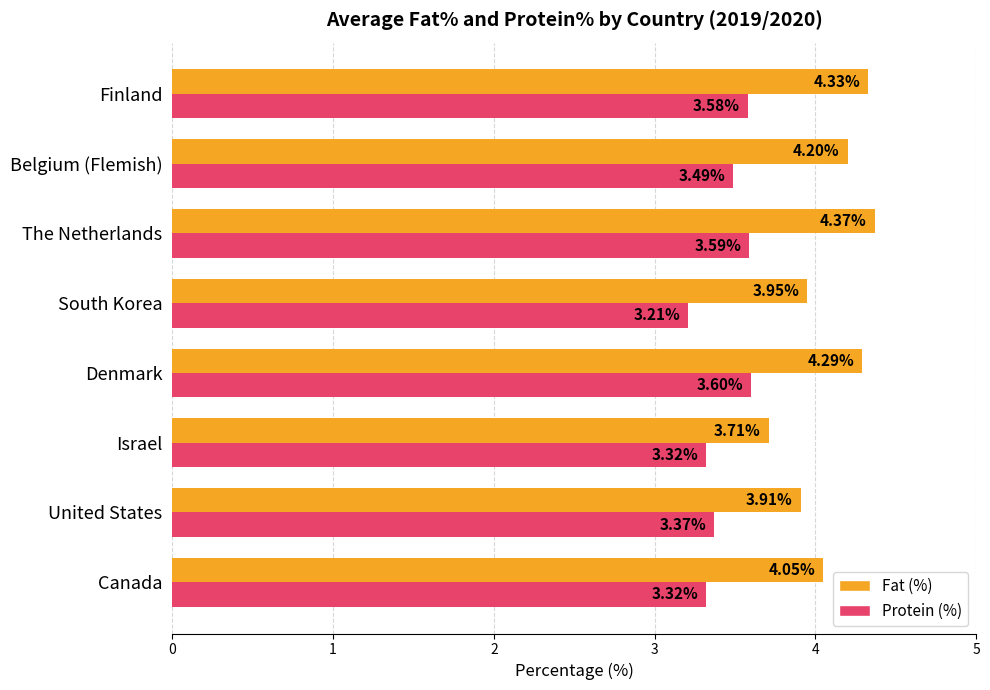

How many Protein (%) values are between 3 and 4?

8